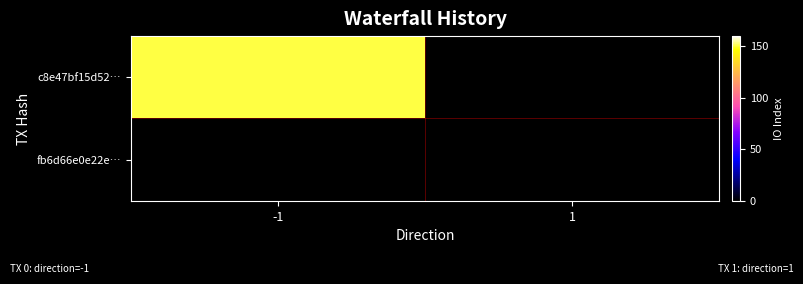

What is the greatest value displayed?

150